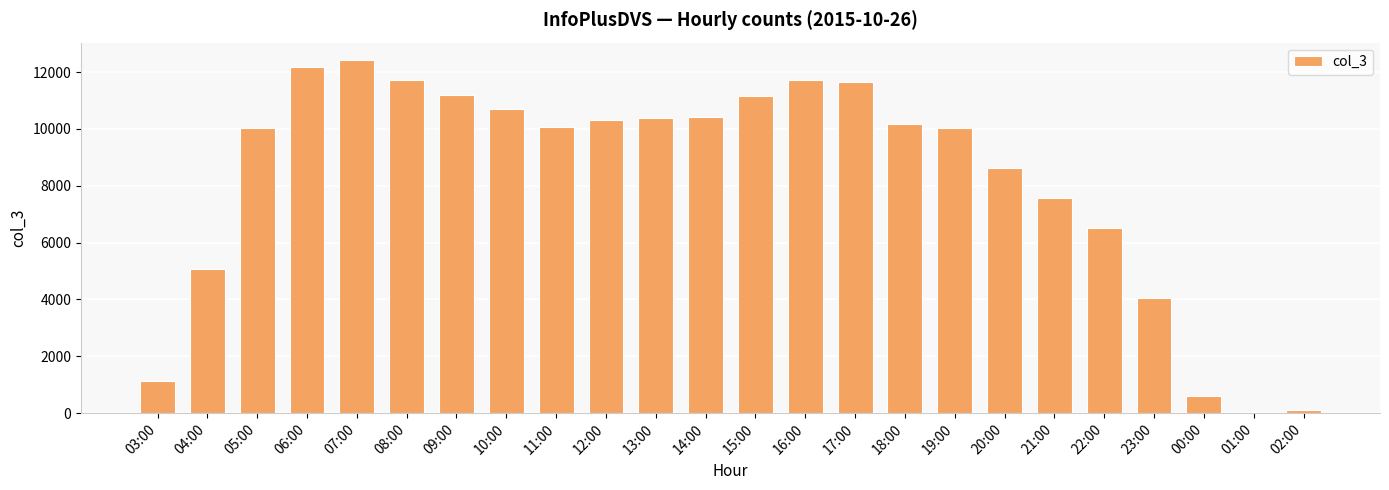

How many data points does each series have?

24